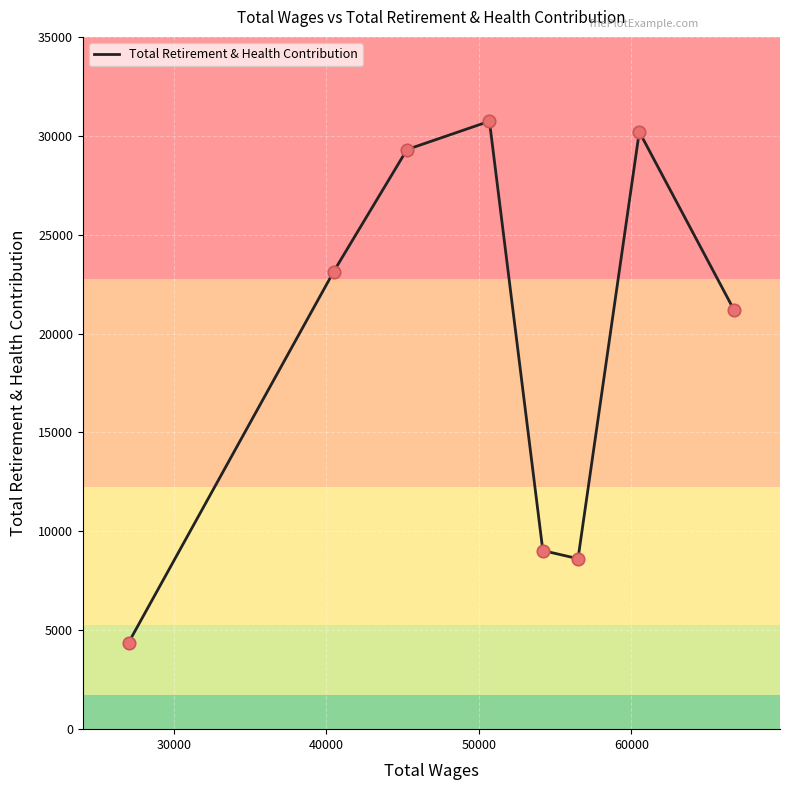

What is the minimum value shown in the chart?

4375